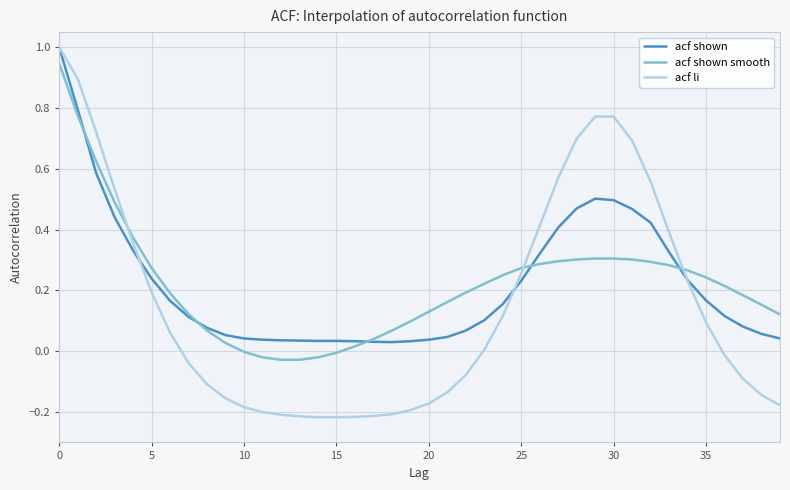

How many intersections are there between acf shown smooth and acf shown?

5